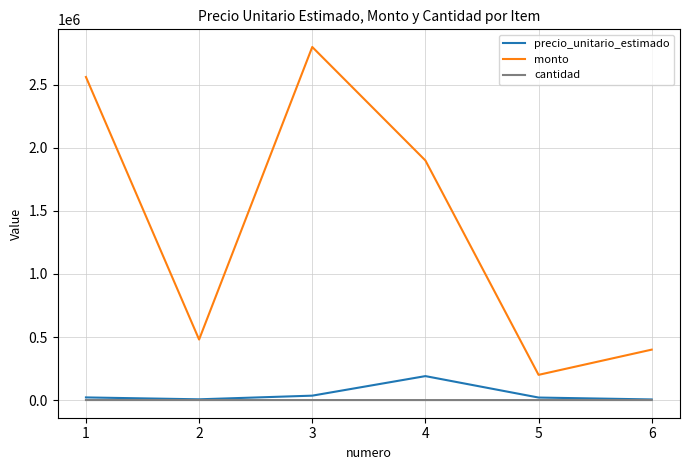

Which series has the largest range (max minus min)?

monto